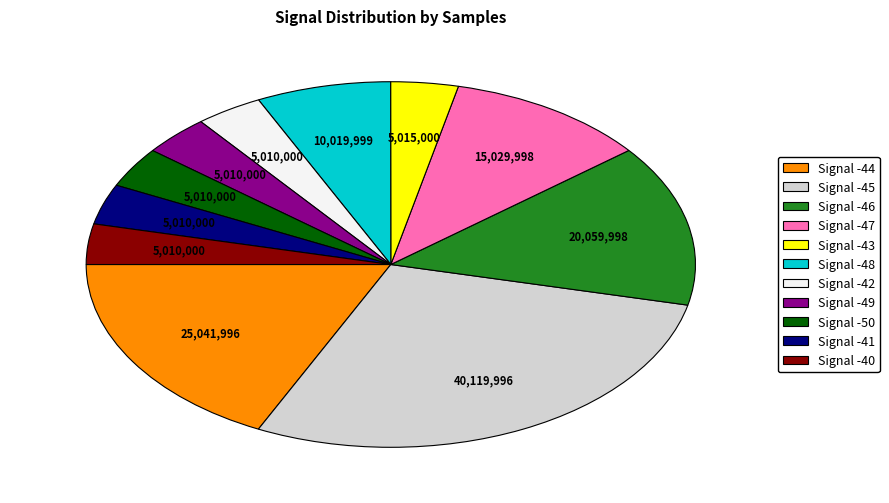

Does any single category account for the majority?

No